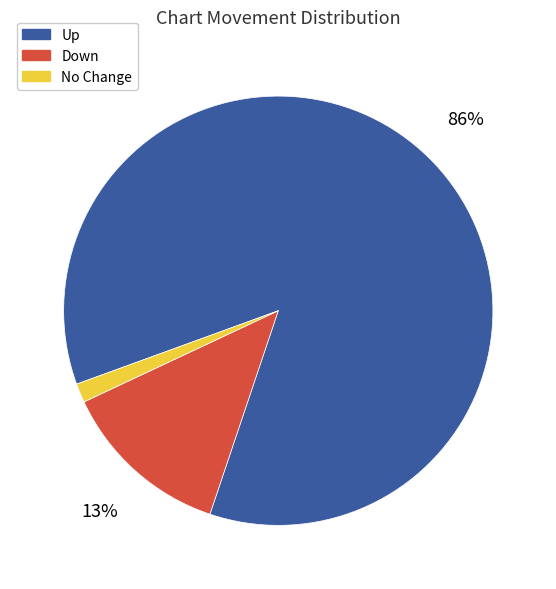

Is there a majority slice in this chart?

Yes